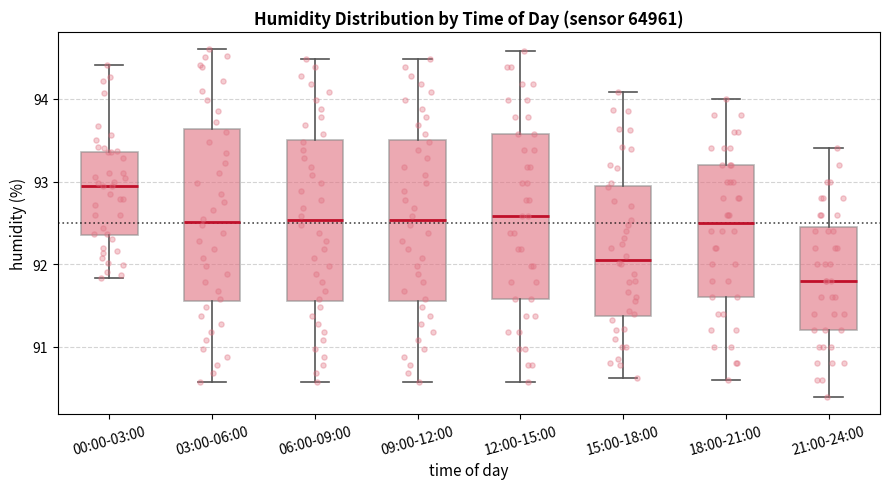

Where does the median line of the box for 03:00-06:00 sit on the y-axis? The values are not printed on the chart, so give them approximately, as read against the axis.

92.5